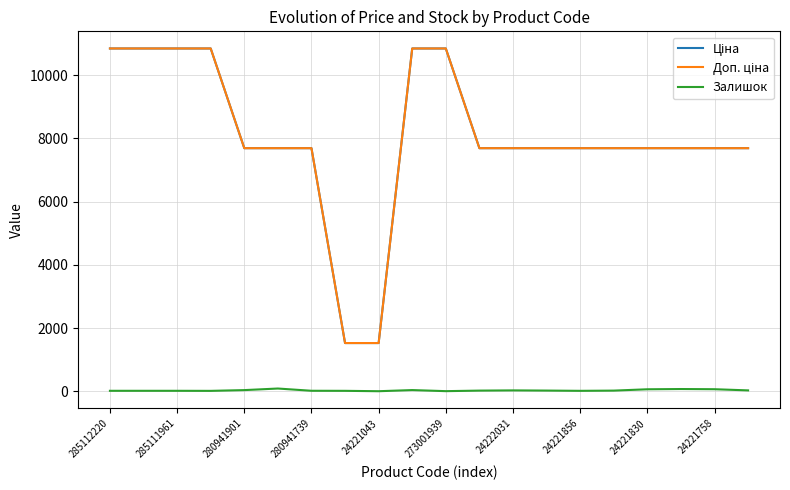

What is the maximum value shown in the chart?

10840.1